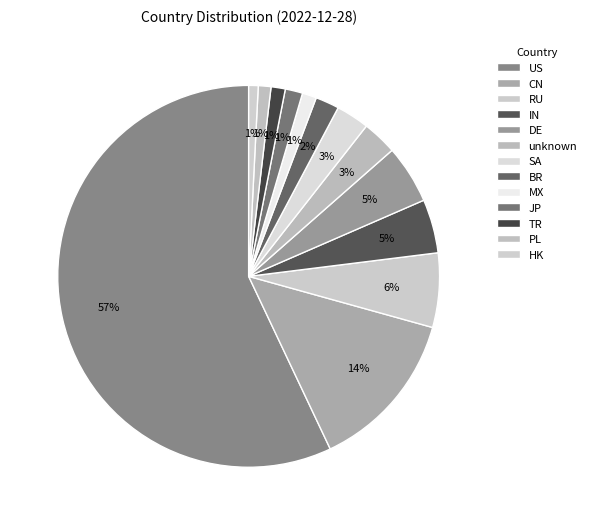

Does US represent more than half of the total?

Yes